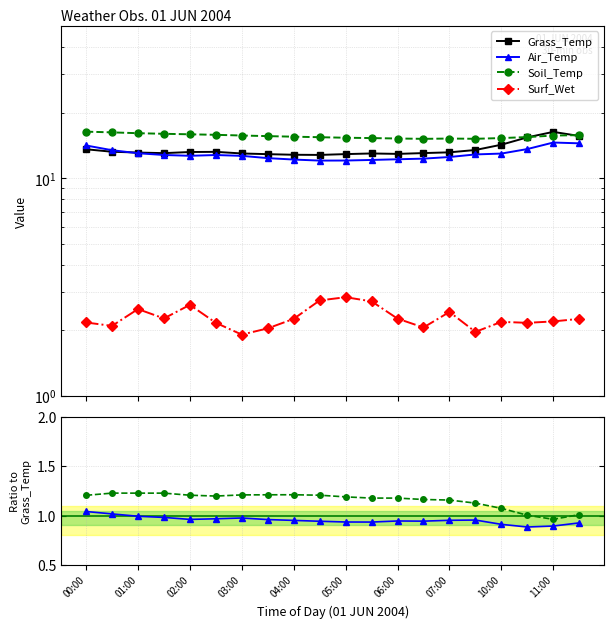

Does the chart display data point markers on the line(s)?

Yes